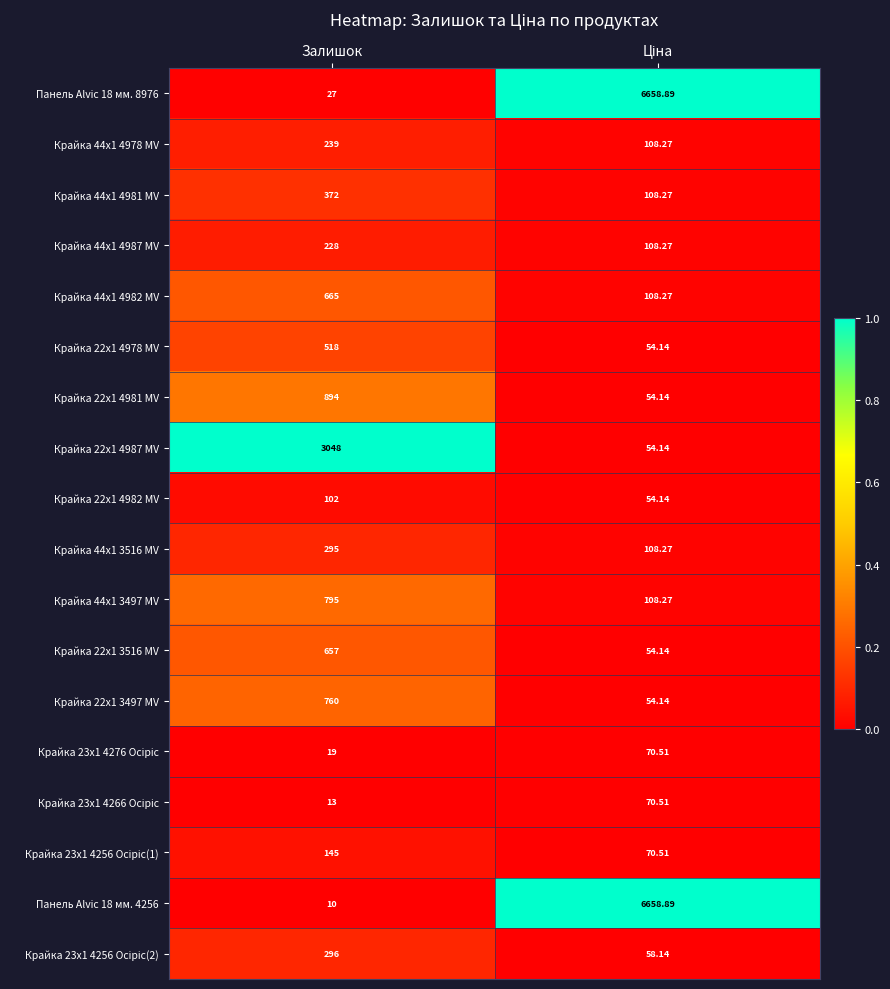

At which label does Крайка 44x1 3497 MV reach its peak?

Залишок